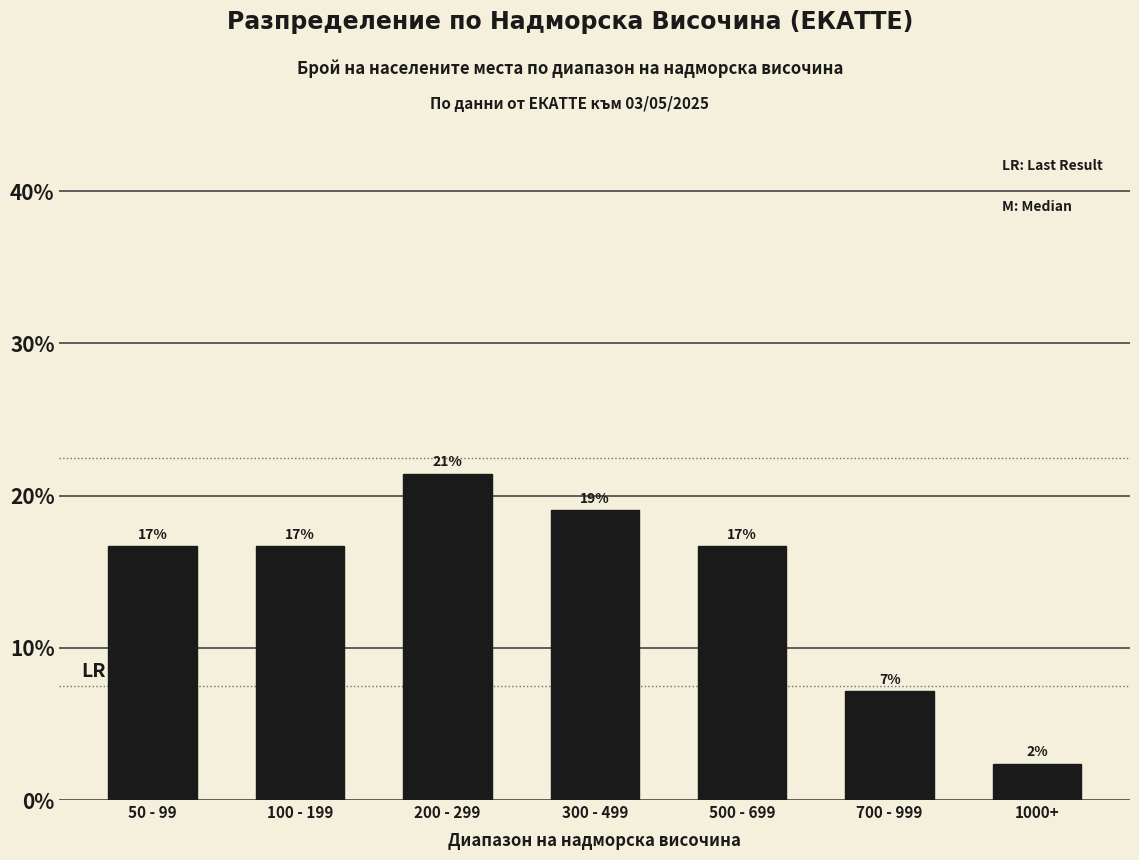

What position from the right is 700 - 999?

2